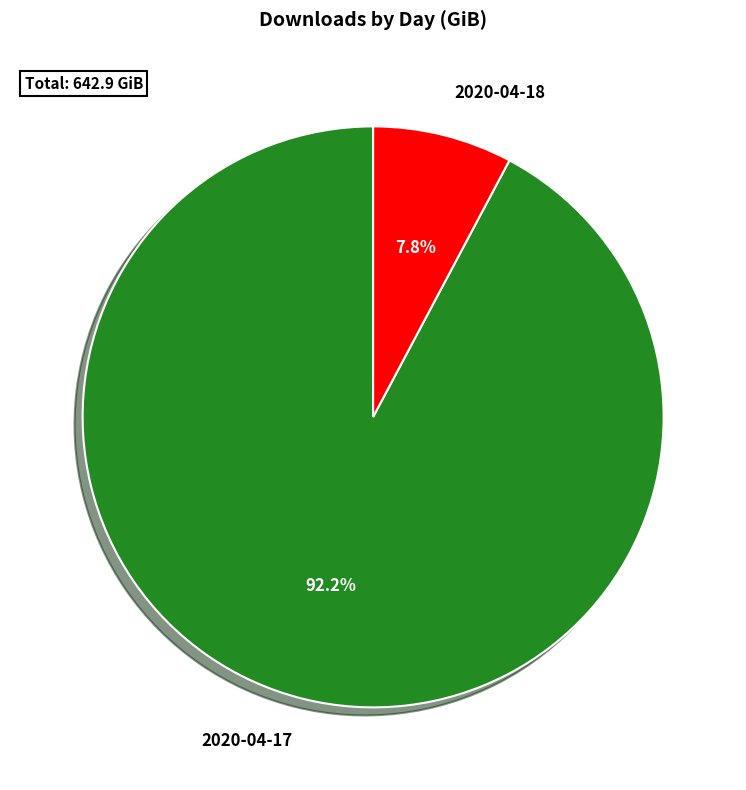

True or false: 2020-04-18 accounts for 1% of the total.

False